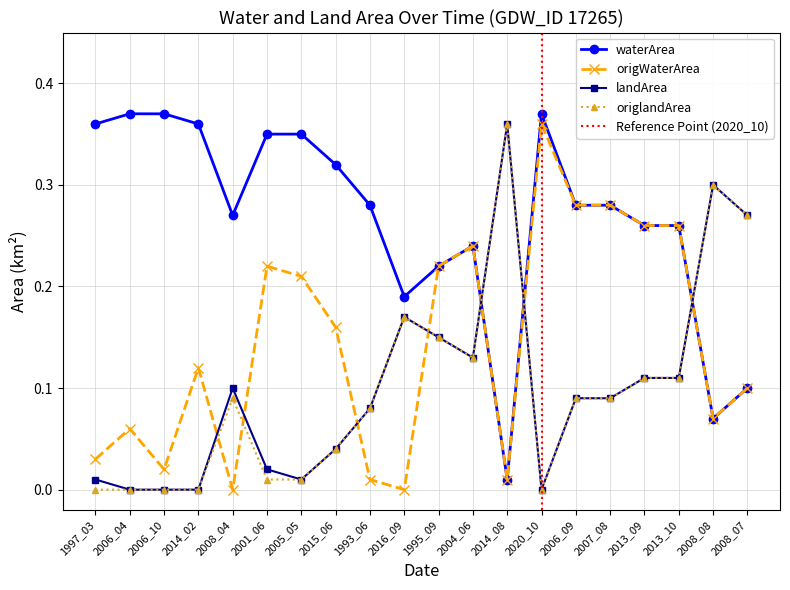

The value of origWaterArea at 2020_10 is 0.4. True or false?

True